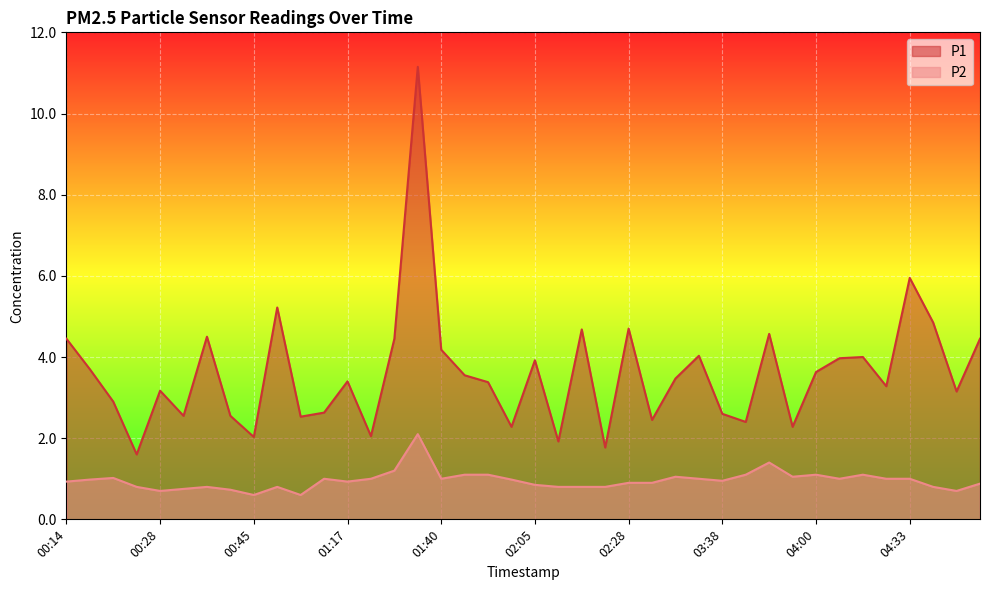

How many categories are shown in the chart?

40